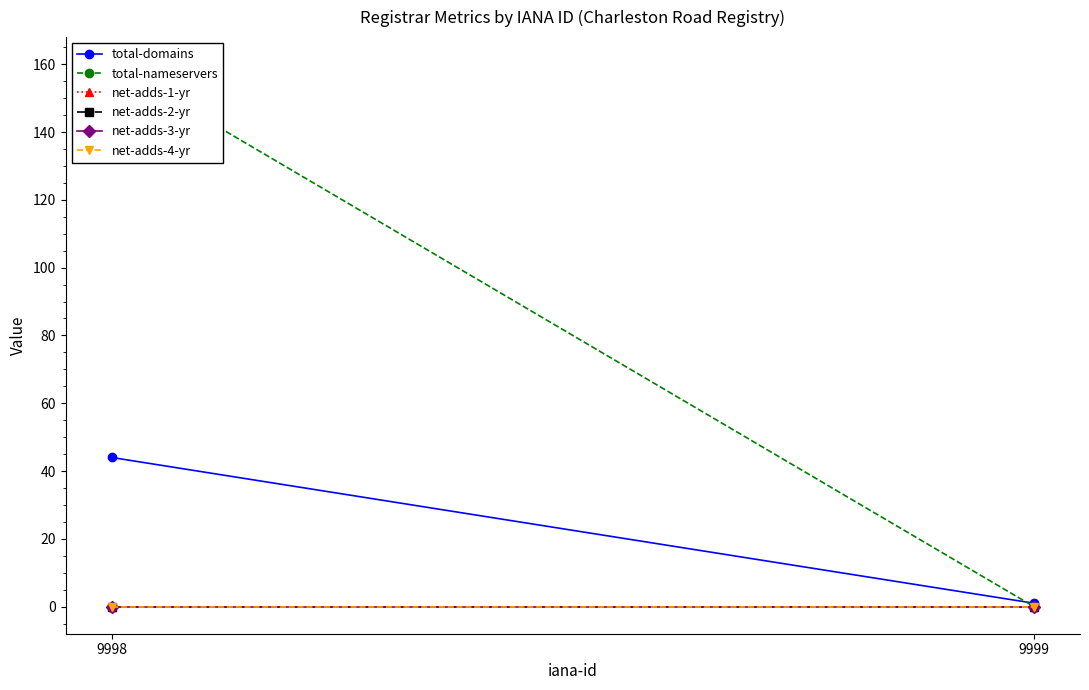

At 9999, list the series in order from largest to smallest.

total-domains, total-nameservers, net-adds-1-yr, net-adds-2-yr, net-adds-3-yr, net-adds-4-yr